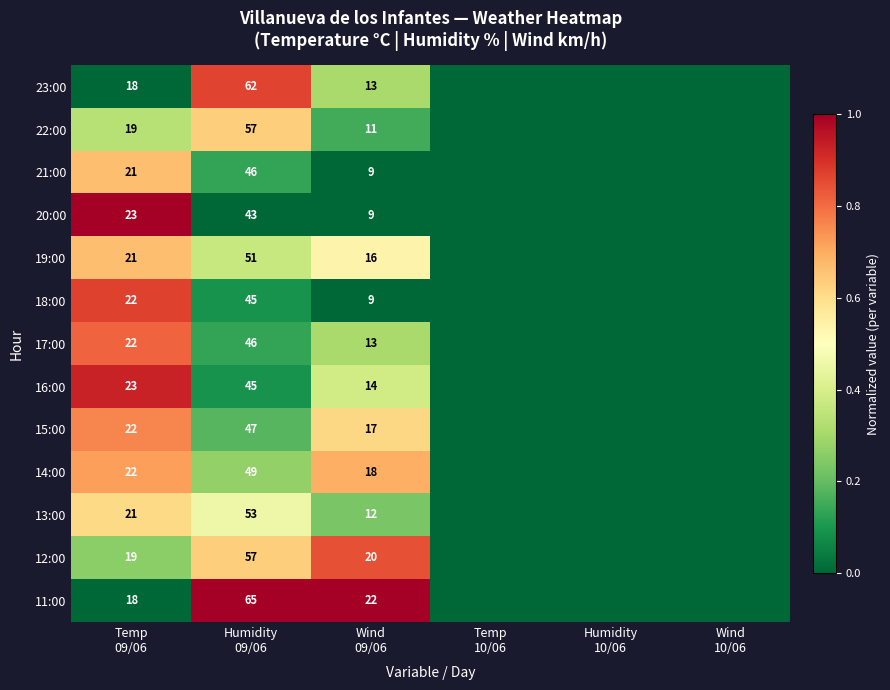

How many values in 19:00 are above zero?

3